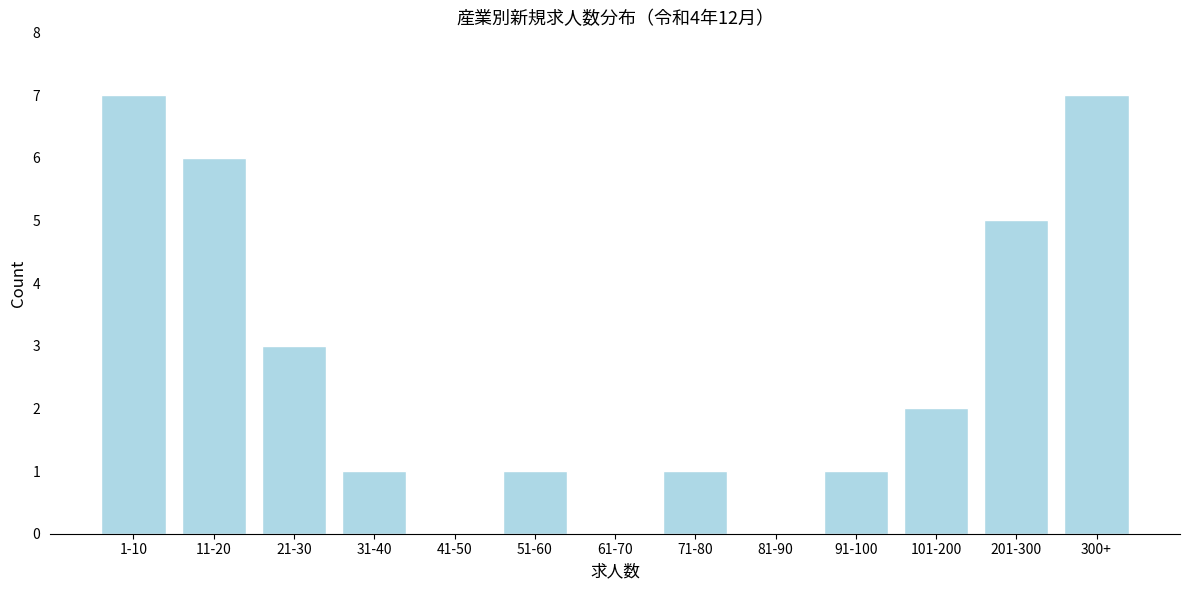

Reading right to left, what are all the values shown in this chart?

300+=7	201-300=5	101-200=2	91-100=1	81-90=0	71-80=1	61-70=0	51-60=1	41-50=0	31-40=1	21-30=3	11-20=6	1-10=7